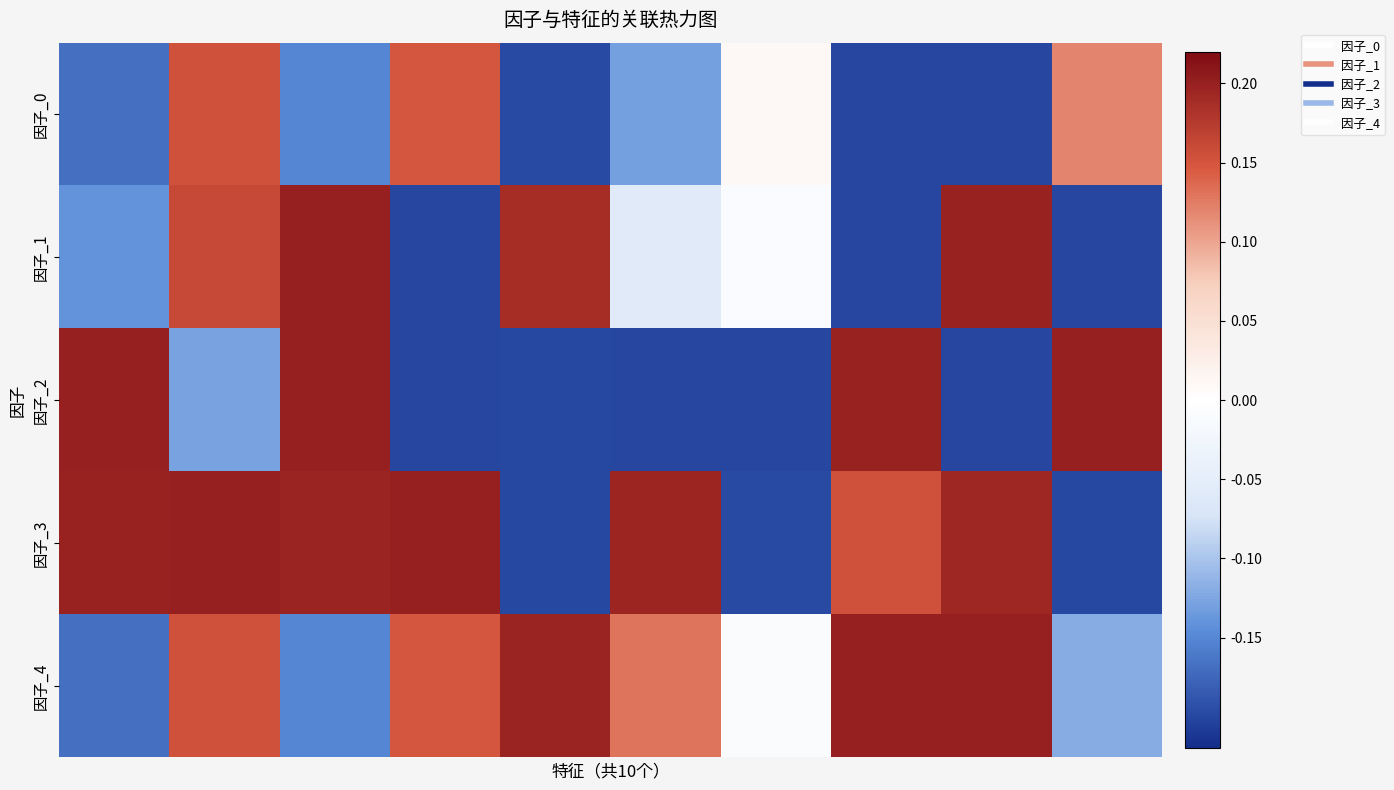

Reading left to right, what are all the values shown in this chart?

因子_0: -0.2	0.2	-0.2	0.1	-0.2	-0.1	0.0	-0.2	-0.2	0.1
因子_1: -0.1	0.2	0.2	-0.2	0.2	-0.1	-0.0	-0.2	0.2	-0.2
因子_2: 0.2	-0.1	0.2	-0.2	-0.2	-0.2	-0.2	0.2	-0.2	0.2
因子_3: 0.2	0.2	0.2	0.2	-0.2	0.2	-0.2	0.2	0.2	-0.2
因子_4: -0.2	0.2	-0.2	0.1	0.2	0.1	-0.0	0.2	0.2	-0.1